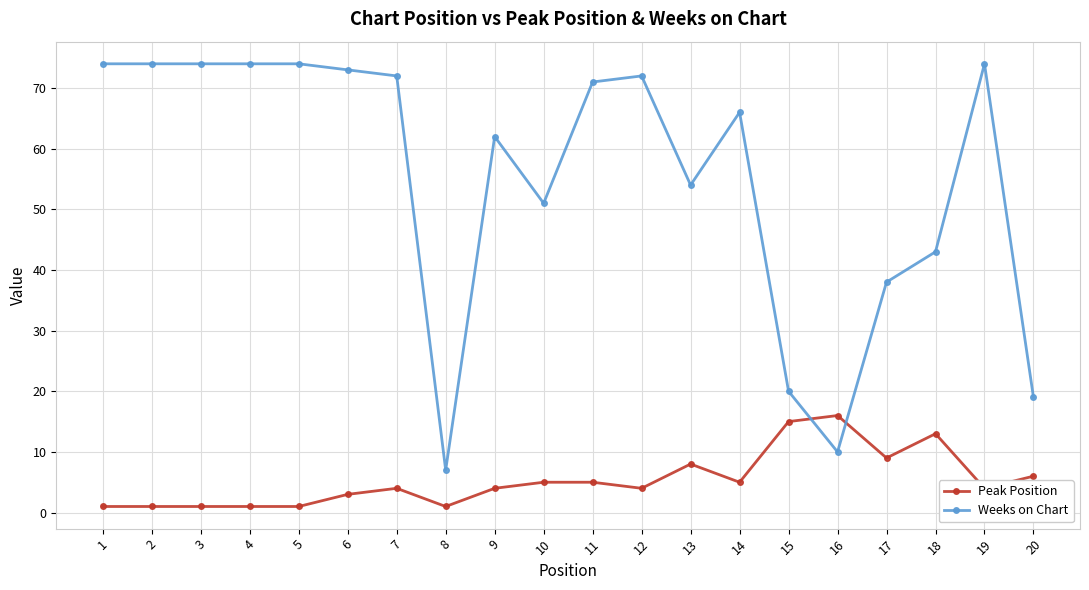

Rank the series by their average value, from lowest to highest.

Peak Position, Weeks on Chart